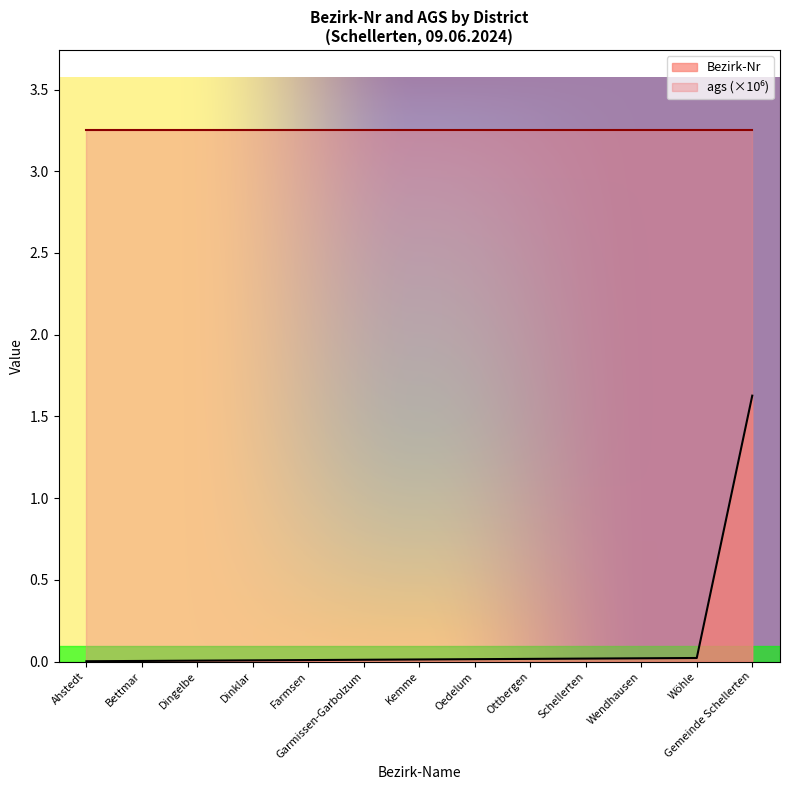

The value at Dinklar is 0.0. True or false?

False